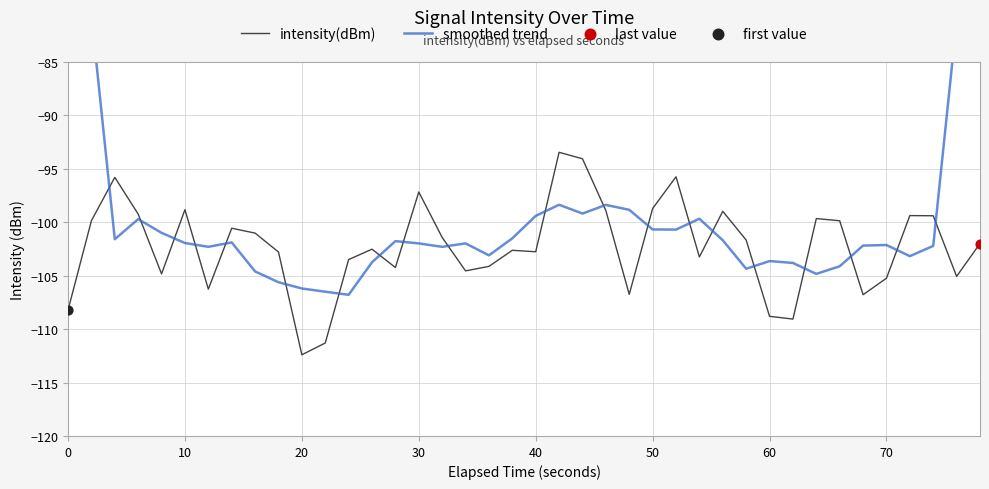

Which series contains the highest Y value?

smoothed trend